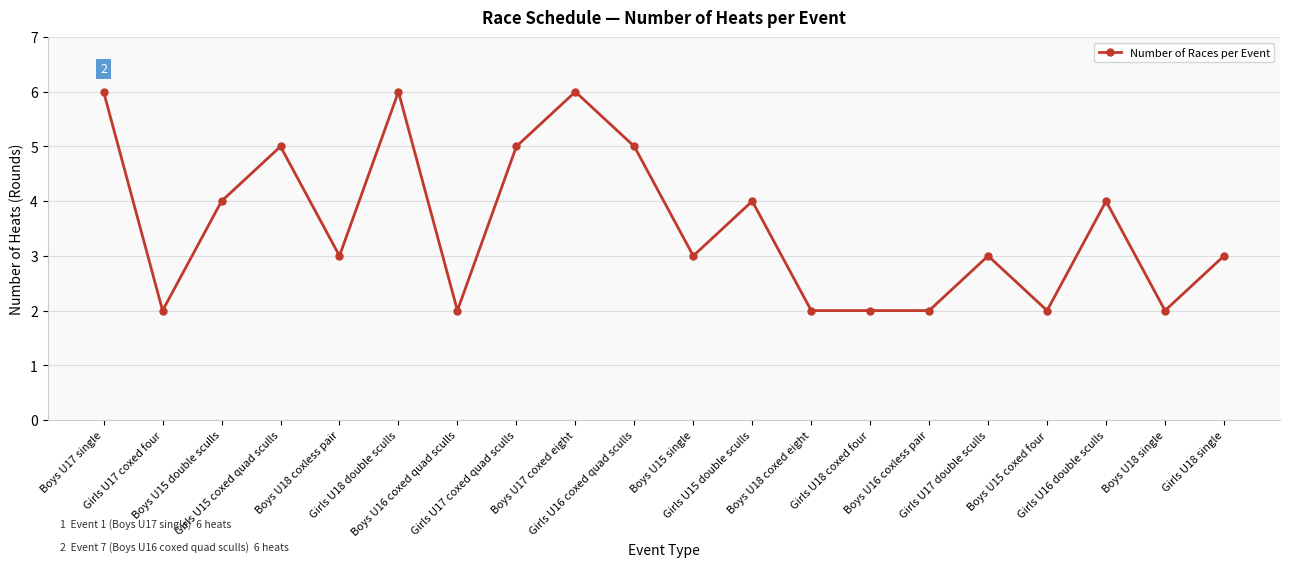

What is the ratio of the value at Boys U17 coxed eight to the value at Girls U17 coxed quad sculls?

1.2